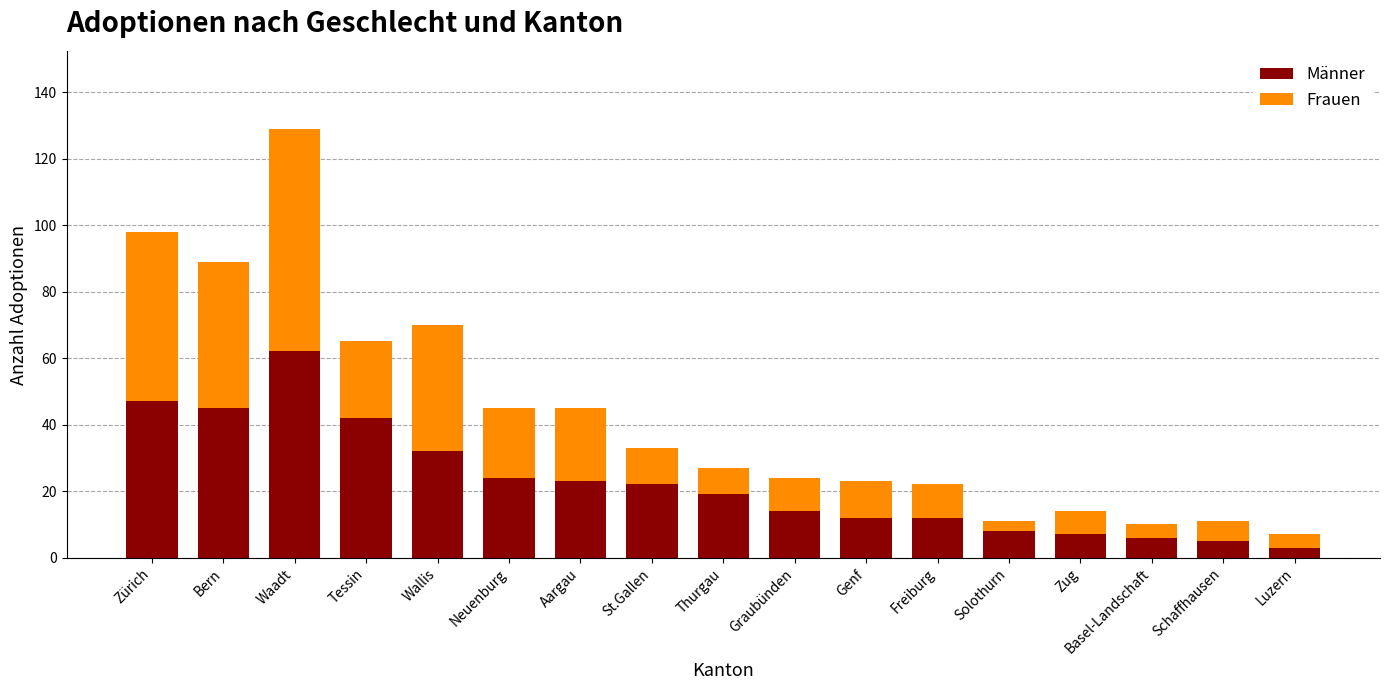

True or false: Männer has a value of 14 at Graubünden.

True